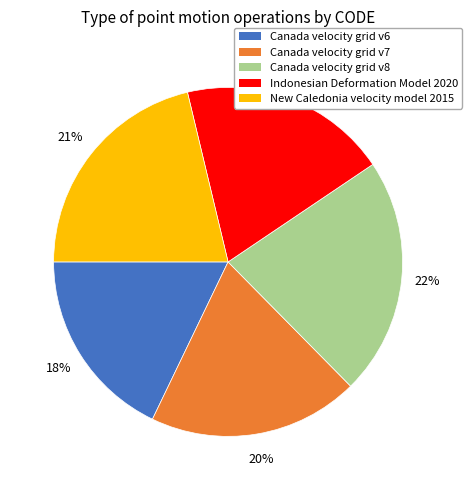

Between New Caledonia velocity model 2015 and Canada velocity grid v8, which is larger?

Canada velocity grid v8